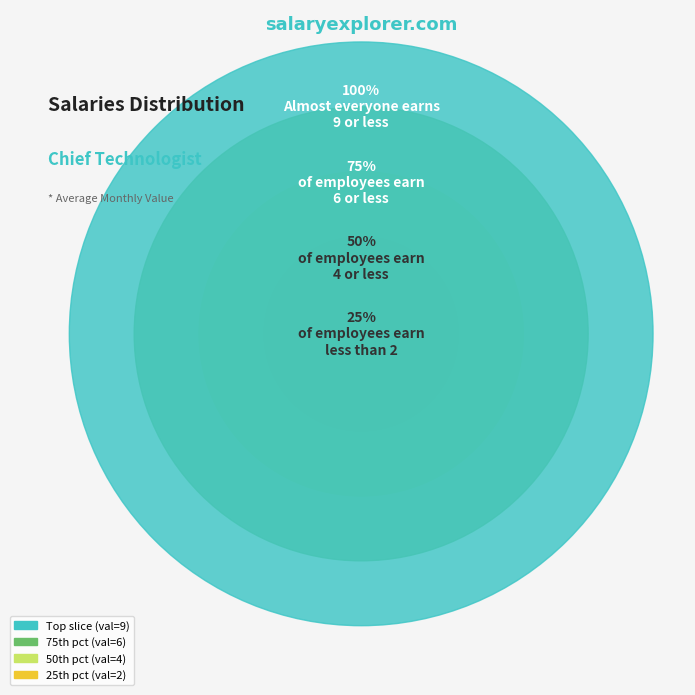

Combined, do 1 and 3 account for over 50%?

No